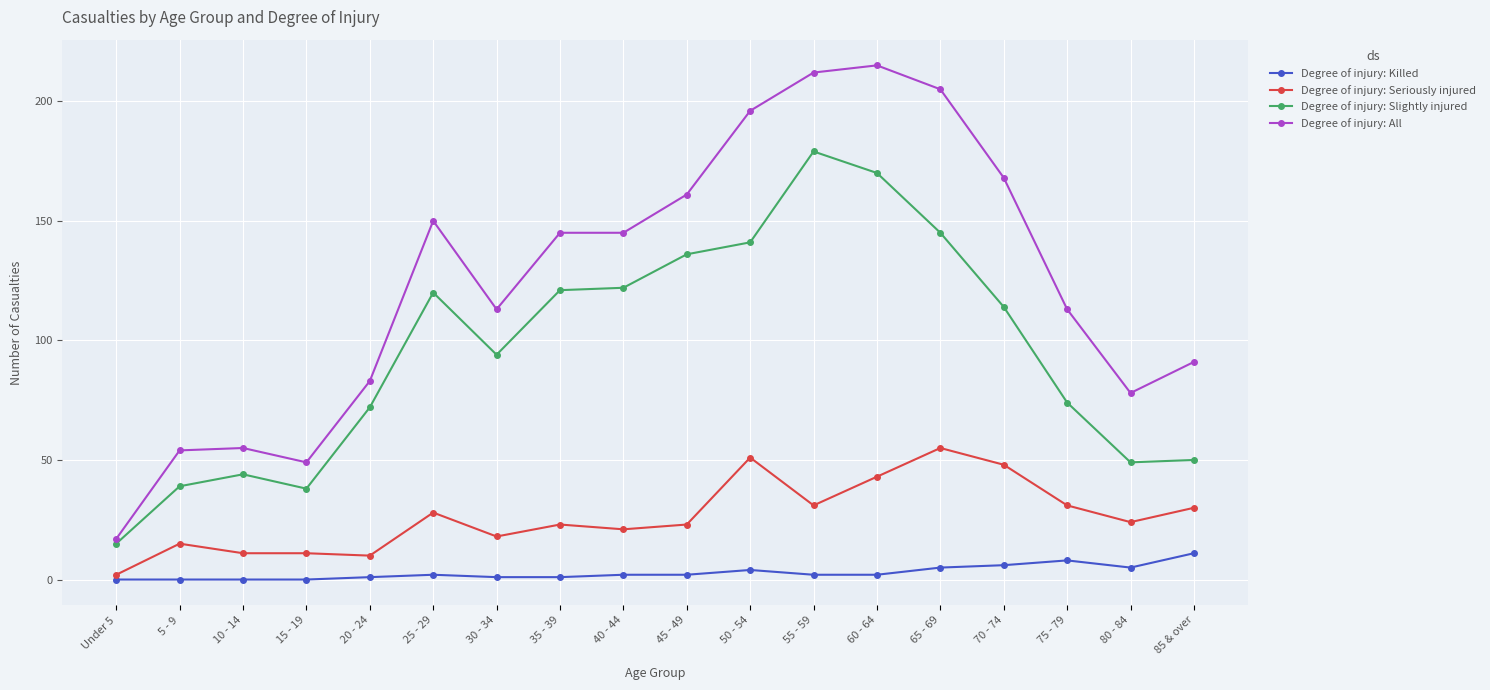

What position from the right is 40 - 44?

10